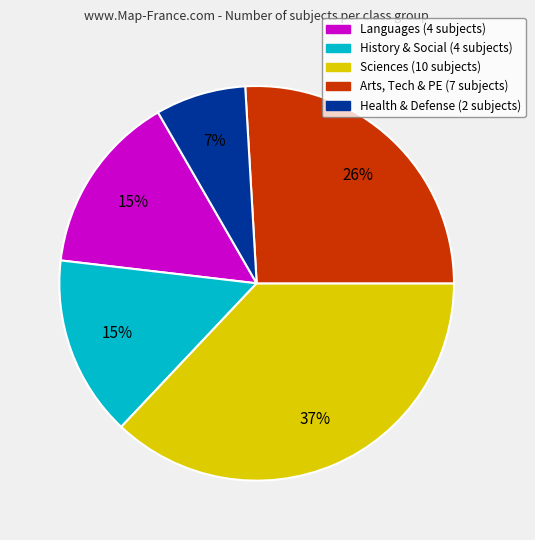

What is the largest slice in the pie chart?

Sciences (10 subjects)